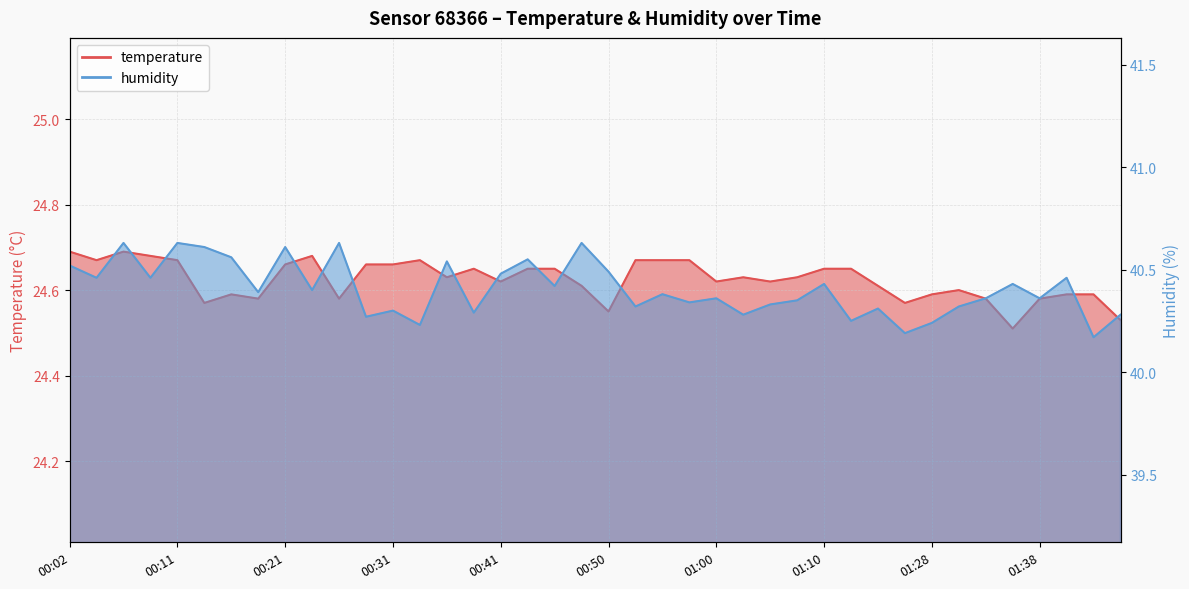

Reading left to right, list all the values displayed in this chart.

temperature: 24.7	24.7	24.7	24.7	24.7	24.6	24.6	24.6	24.7	24.7	24.6	24.7	24.7	24.7	24.6	24.6	24.6	24.6	24.6	24.6	24.6	24.7	24.7	24.7	24.6	24.6	24.6	24.6	24.6	24.6	24.6	24.6	24.6	24.6	24.6	24.5	24.6	24.6	24.6	24.5
humidity: 40.5	40.5	40.6	40.5	40.6	40.6	40.6	40.4	40.6	40.4	40.6	40.3	40.3	40.2	40.5	40.3	40.5	40.5	40.4	40.6	40.5	40.3	40.4	40.3	40.4	40.3	40.3	40.4	40.4	40.2	40.3	40.2	40.2	40.3	40.4	40.4	40.4	40.5	40.2	40.3